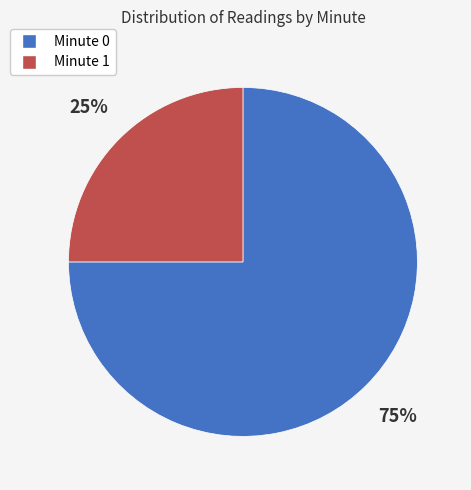

Which slice is the smallest?

Minute 1